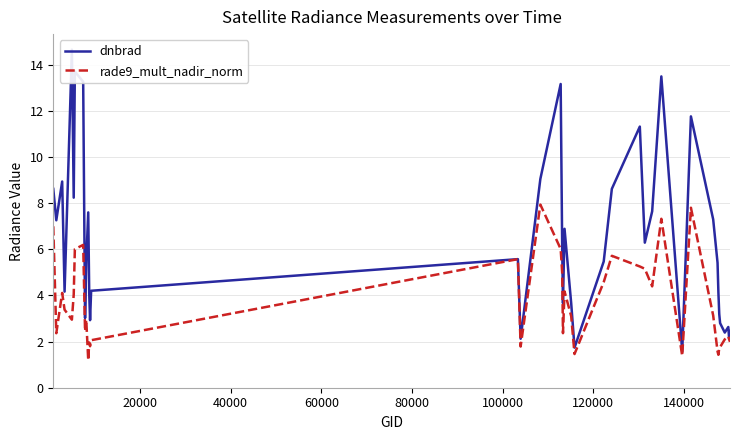

Reading right to left, what are all the values shown in this chart?

dnbrad: 2.5	2.1	2.6	2.4	2.8	3.2	4.1	5.4	7.3	11.8	1.6	13.5	7.6	6.3	11.3	8.6	5.5	1.7	3.7	6.9	3.7	6.1	13.2	9.0	2.1	5.6	4.2	2.9	4.1	7.6	5.5	3.0	13.3	13.7	8.2	14.7	4.2	8.9	7.3	8.6
rade9_mult_nadir_norm: 2.0	2.1	2.2	2.1	1.8	1.7	1.4	1.6	3.1	7.8	1.4	7.3	4.4	5.2	5.3	5.7	4.6	1.5	3.1	4.2	2.4	5.0	6.0	7.9	1.8	5.6	2.1	1.8	2.0	1.2	2.9	2.5	6.2	6.0	4.0	2.9	3.4	4.1	2.4	7.0